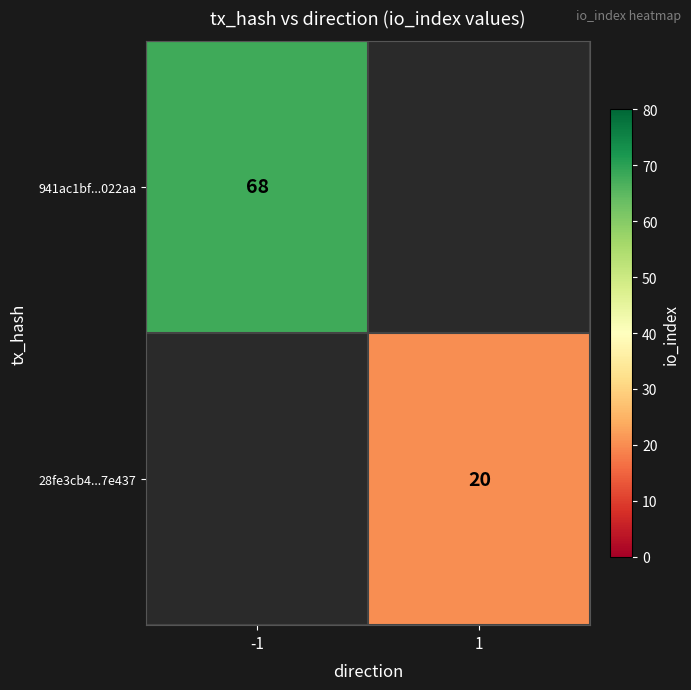

What is the minimum value shown in the chart?

20.0